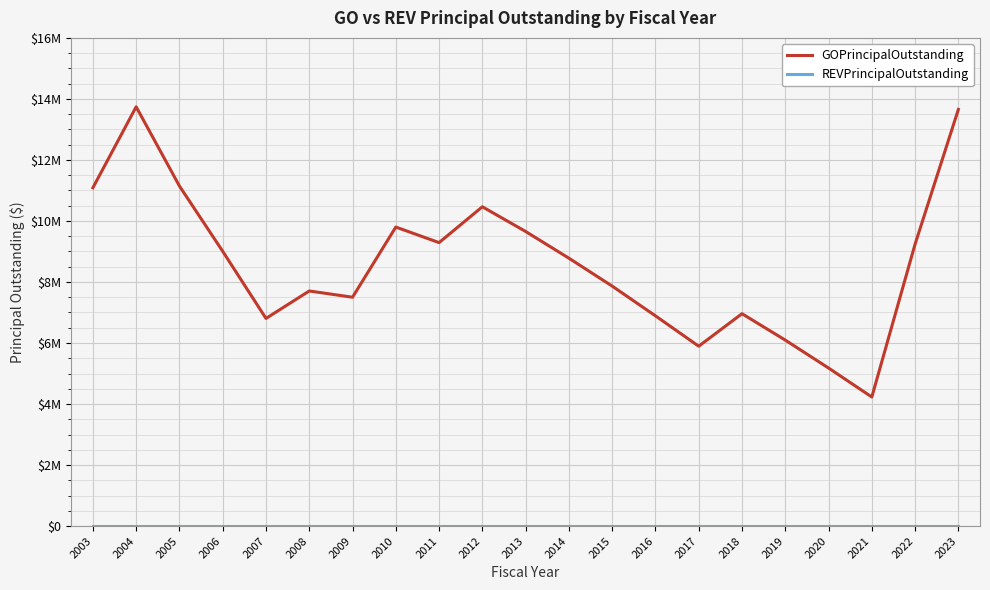

At which label does REVPrincipalOutstanding reach its peak?

2003